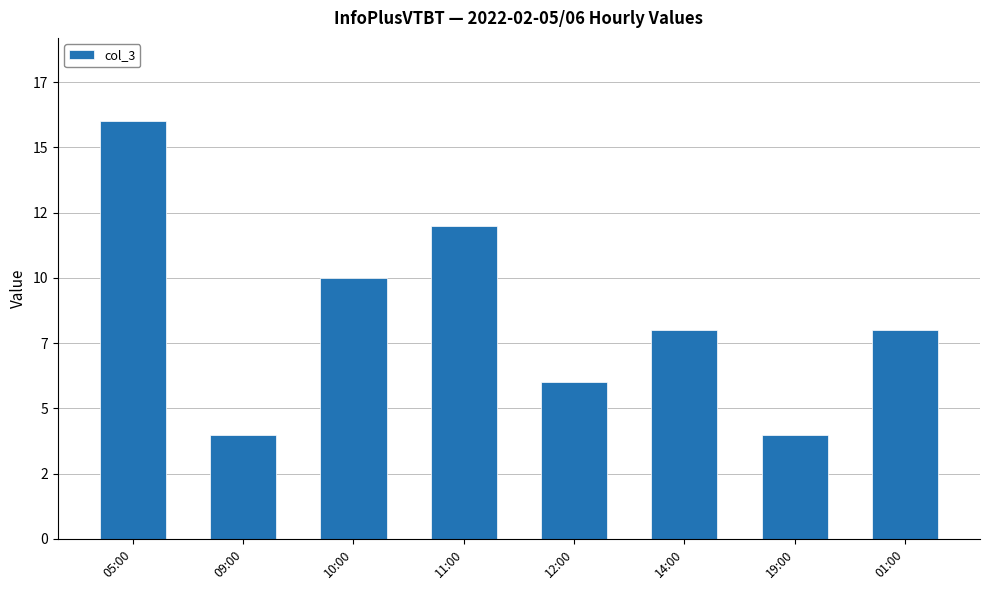

What is the average value?

8